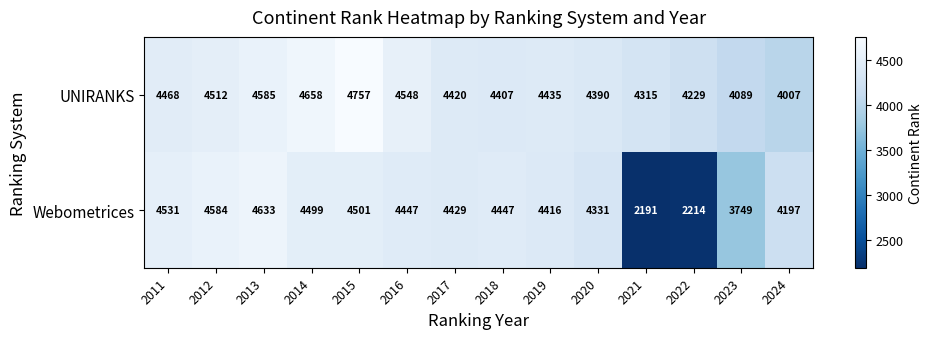

How many distinct data groups are displayed?

2